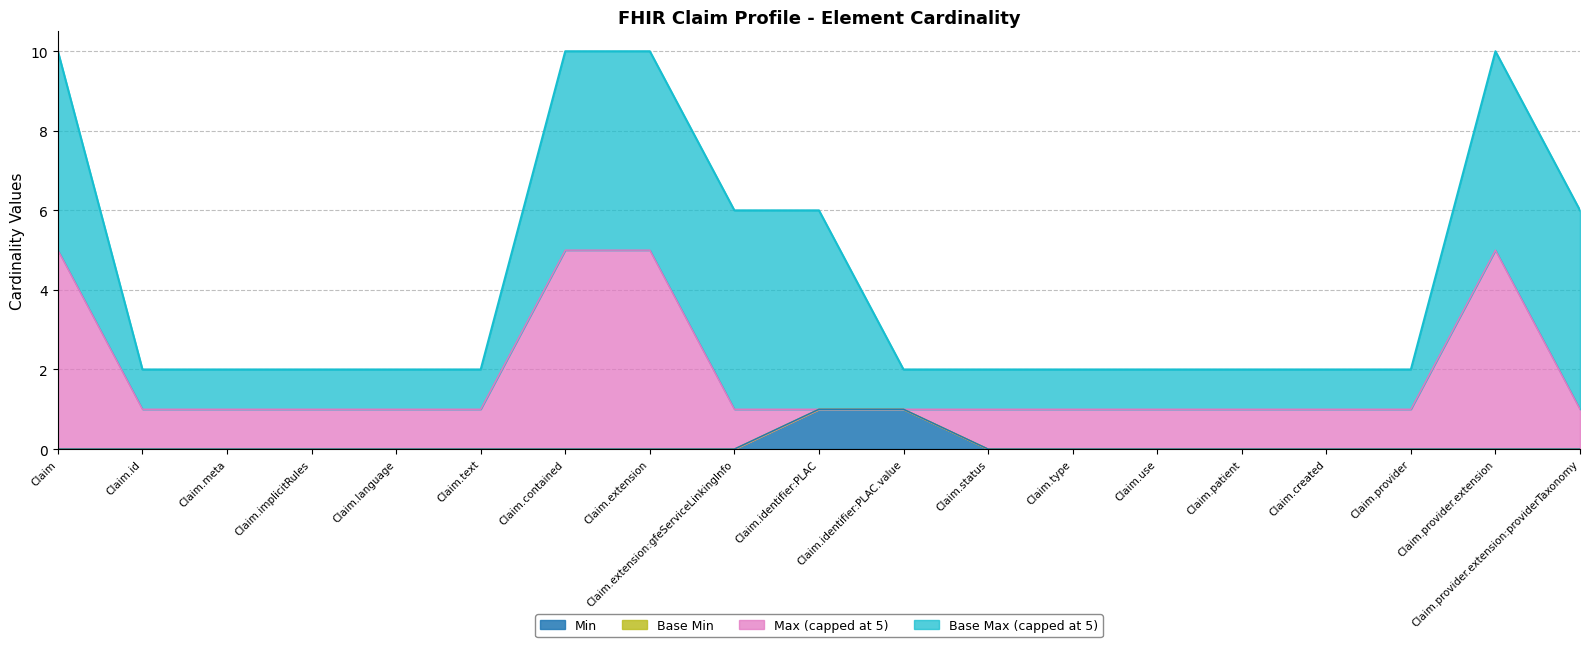

What position from the right is Claim.provider?

3